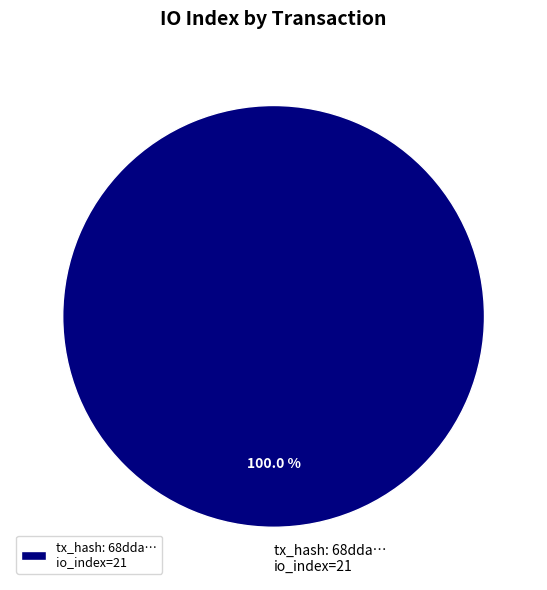

Rank the categories by value from lowest to highest.

tx_hash: 68dda… io_index=21